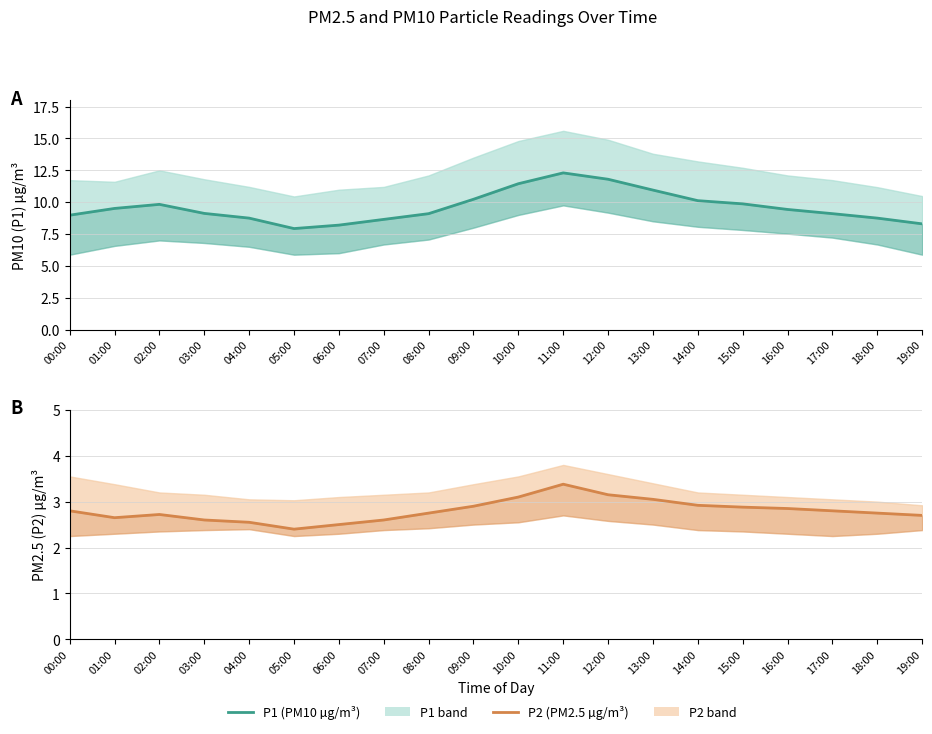

What is the difference between the maximum and minimum values in the P1 (PM10 µg/m³) series?

4.4